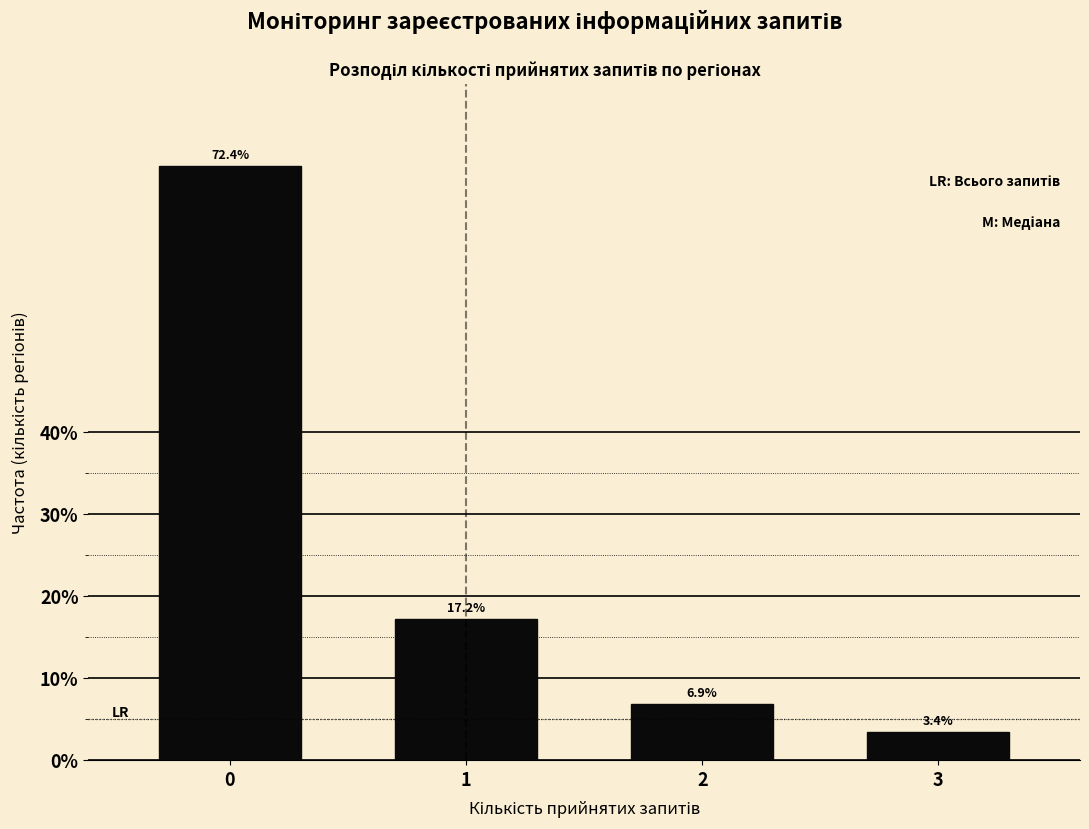

Reading left to right, list all the values displayed in this chart.

72.4	17.2	6.9	3.4